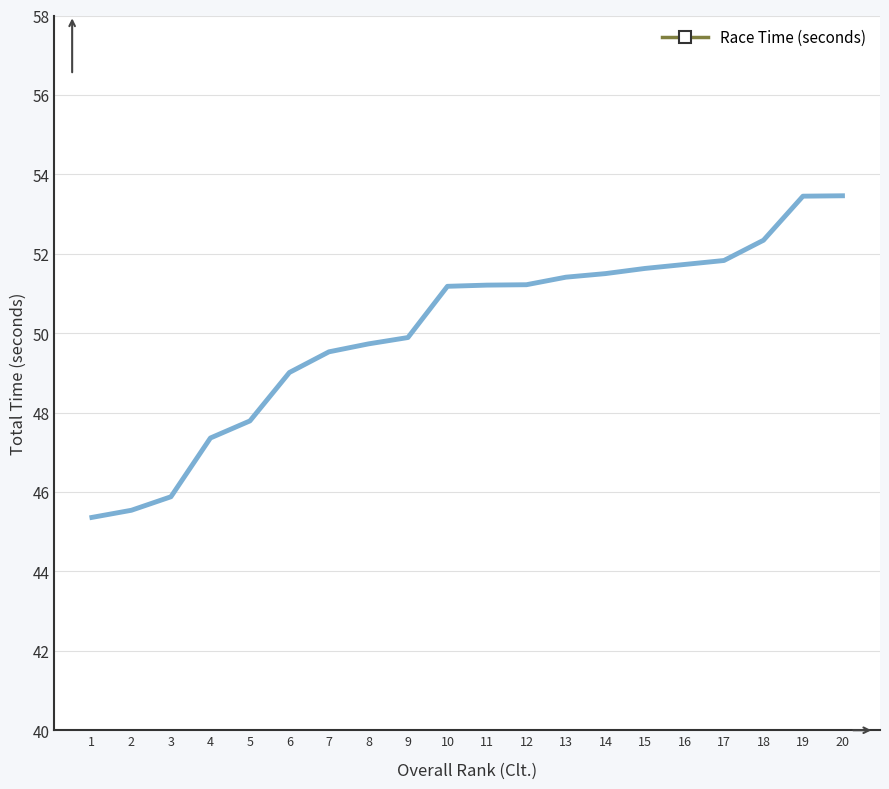

Reading right to left, extract all data points from this chart.

53.5	53.5	52.3	51.8	51.7	51.6	51.5	51.4	51.2	51.2	51.2	49.9	49.7	49.5	49.0	47.8	47.4	45.9	45.5	45.4